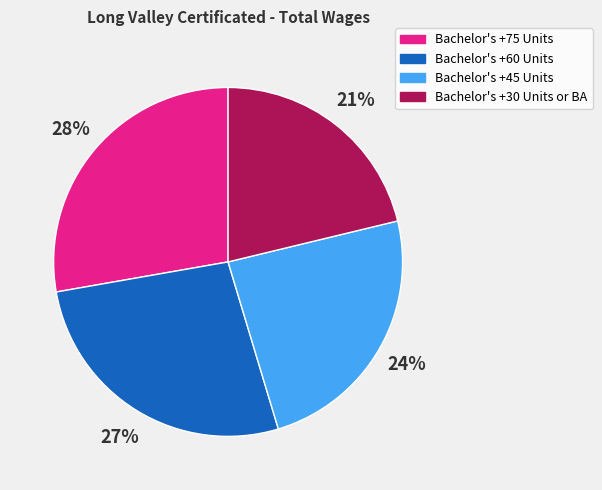

Between Bachelor's +45 Units and Bachelor's +60 Units, which is larger?

Bachelor's +60 Units